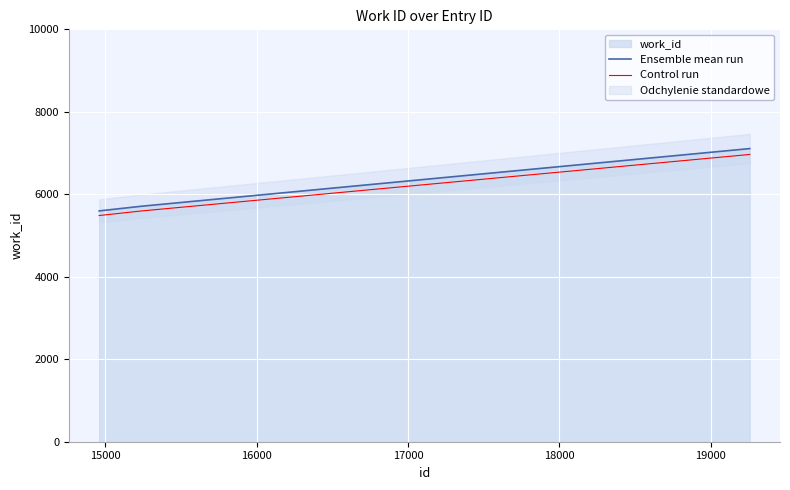

What is the value of the Ensemble mean run point at the 3rd from the left?

7108.0